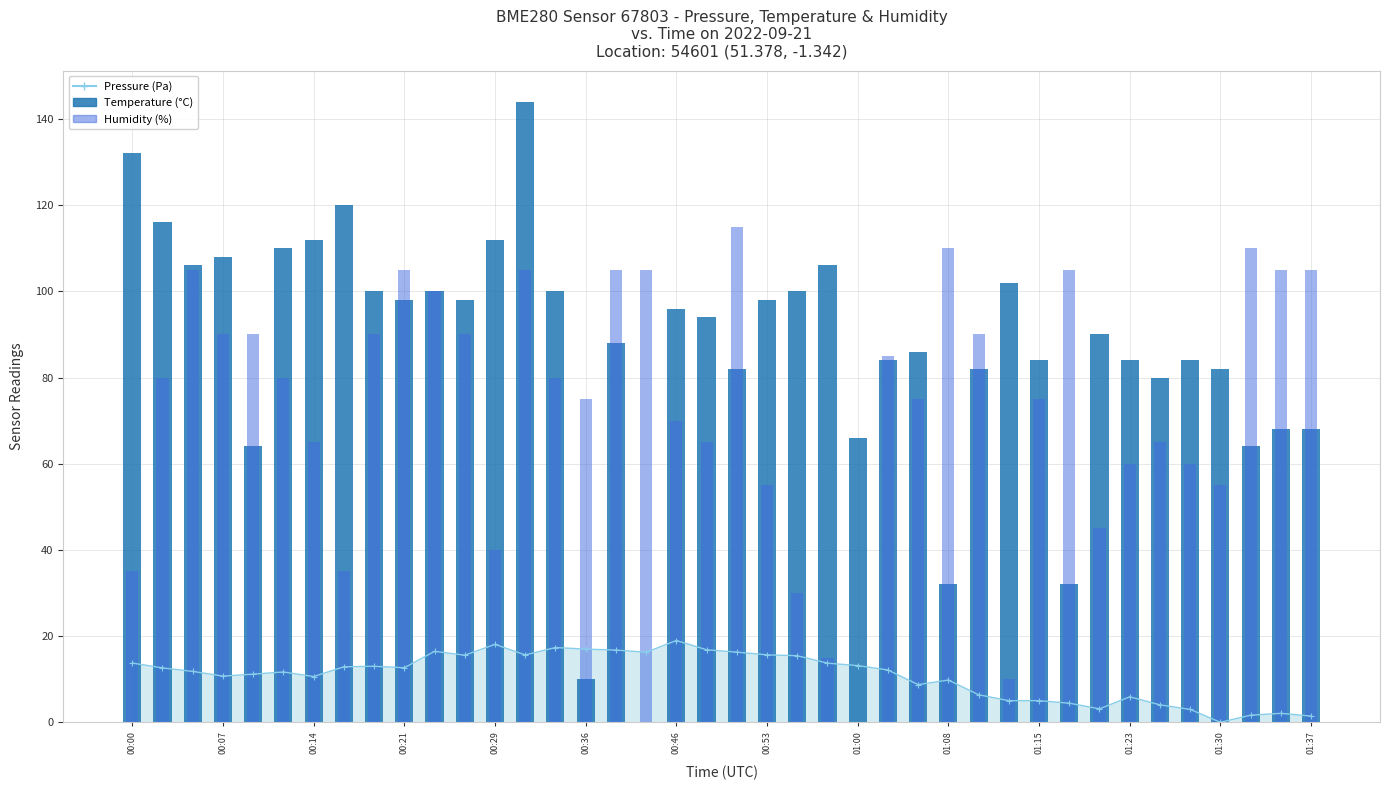

What is the spread (max minus min) of values at 22?

70.0